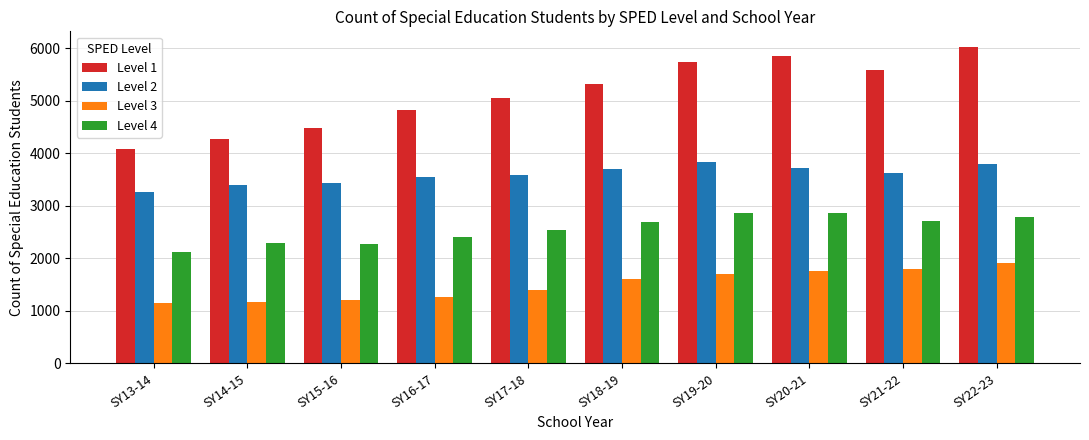

Which series has the largest range (max minus min)?

Level 1